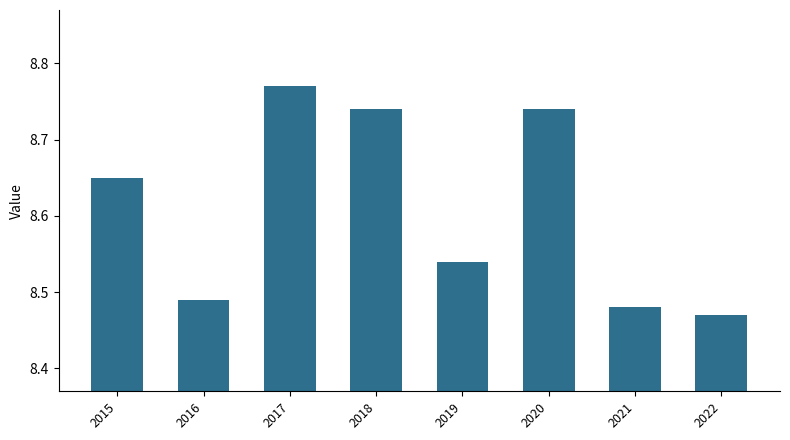

True or false: the data shows 2.5 at 2018.

False